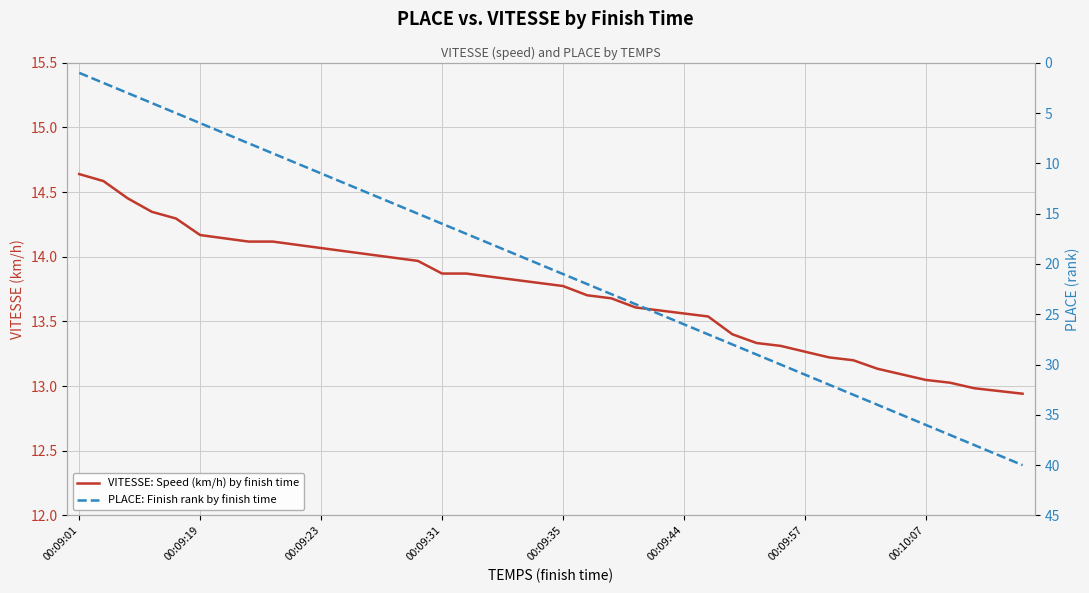

What is the value of the PLACE: Finish rank by finish time point at the 33rd from the left?

33.0